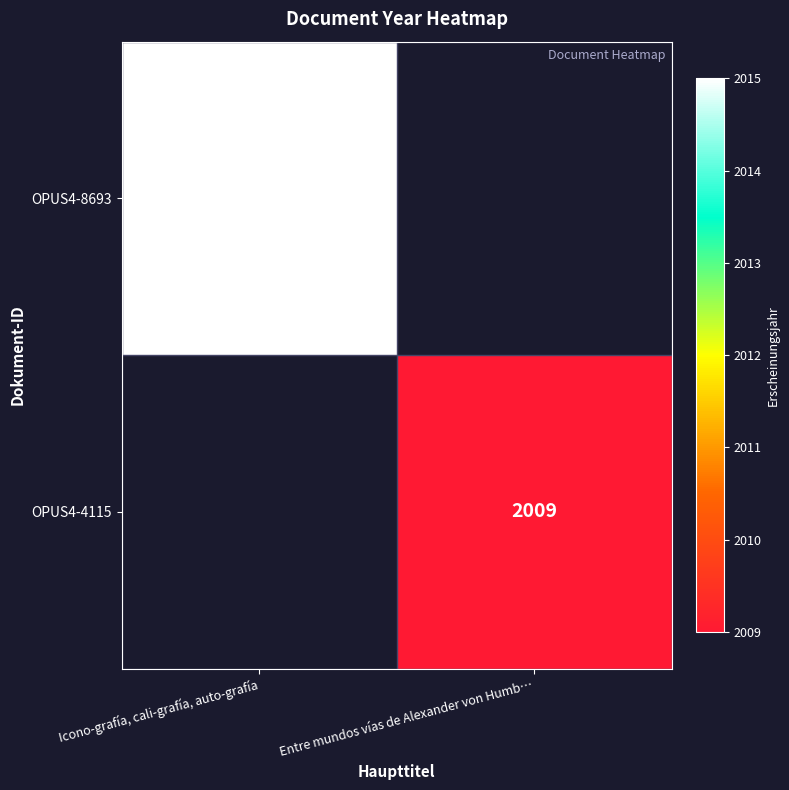

Is it true that OPUS4-8693 equals 828 at Icono-grafía, cali-grafía, auto-grafía?

False